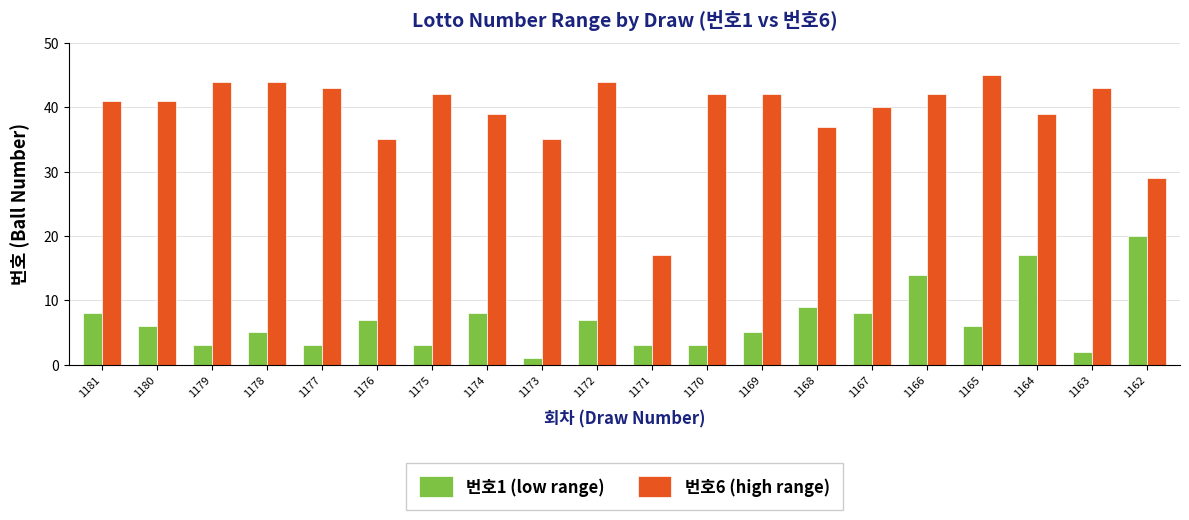

The 번호1 (low range) series shows 20 at 1162. True or false?

True